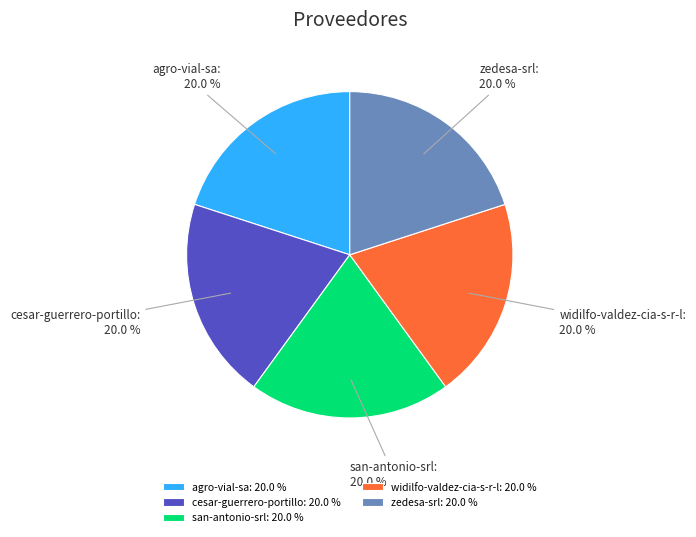

The cesar-guerrero-portillo slice represents 14% of the pie. True or false?

False